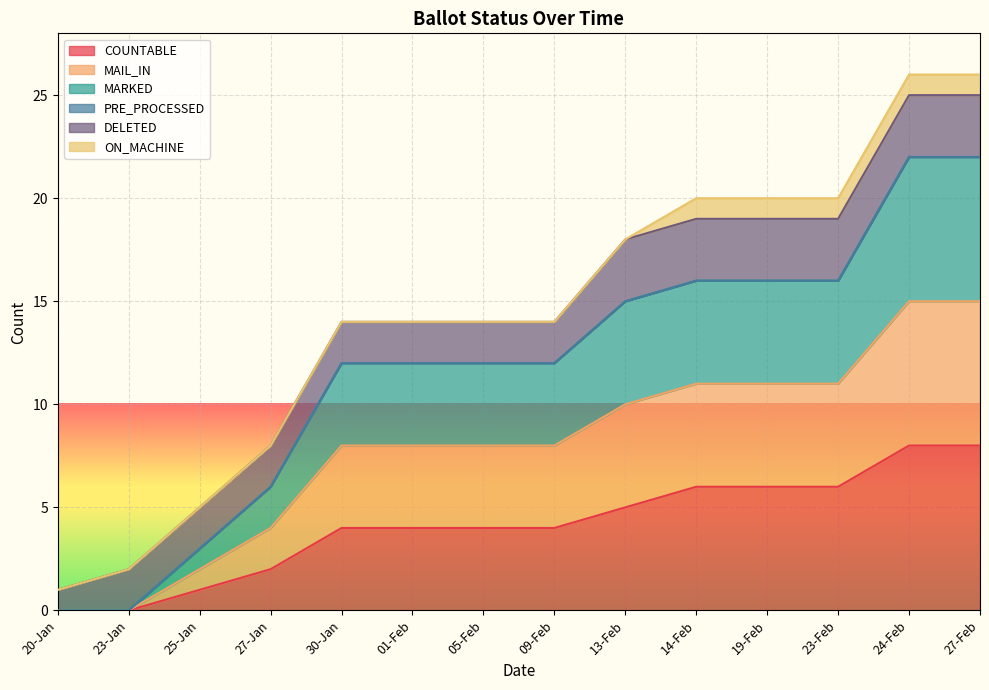

True or false: COUNTABLE has more than 2 interior local peaks.

False